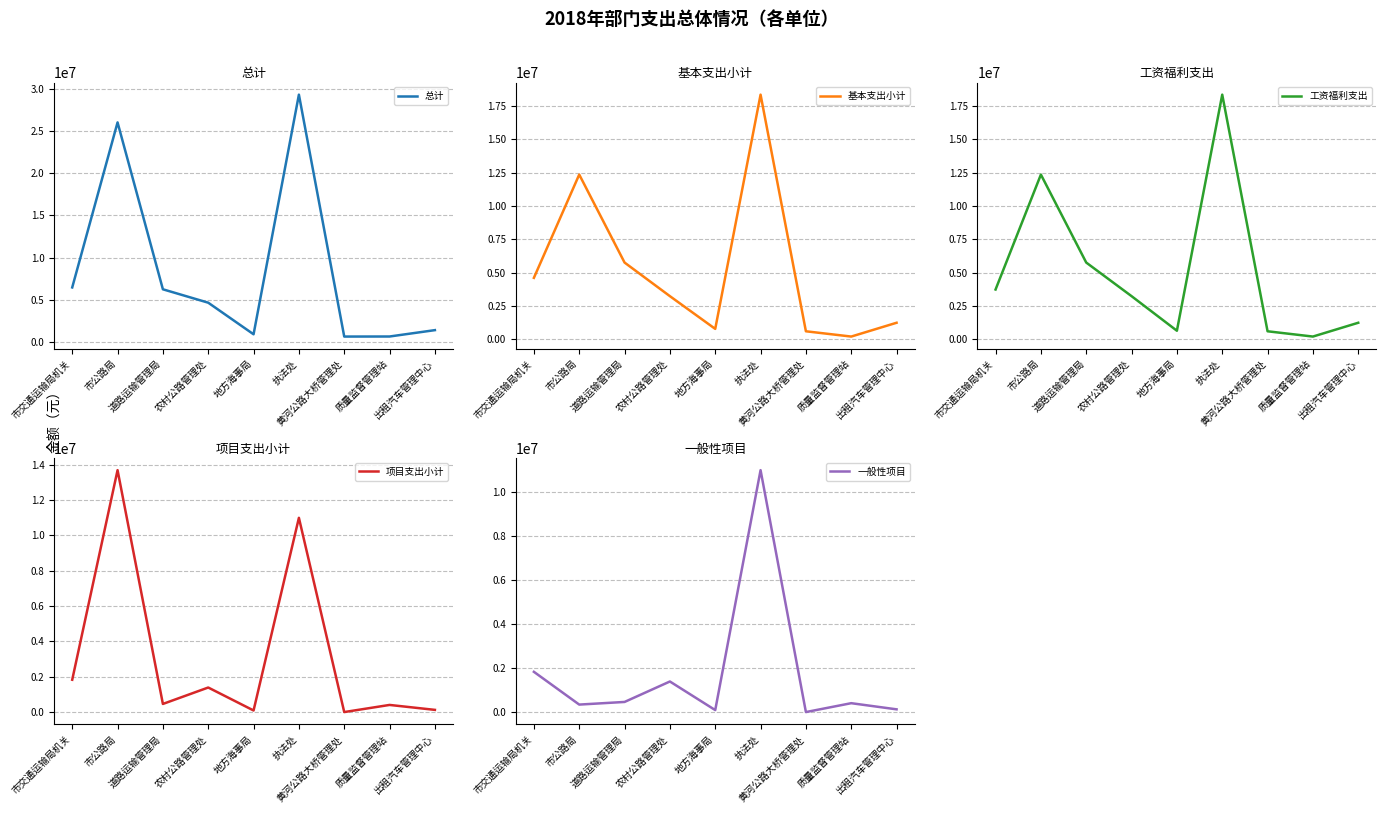

What is the sum of the 工资福利支出 values at 出租汽车管理中心 and 市公路局?

13604300